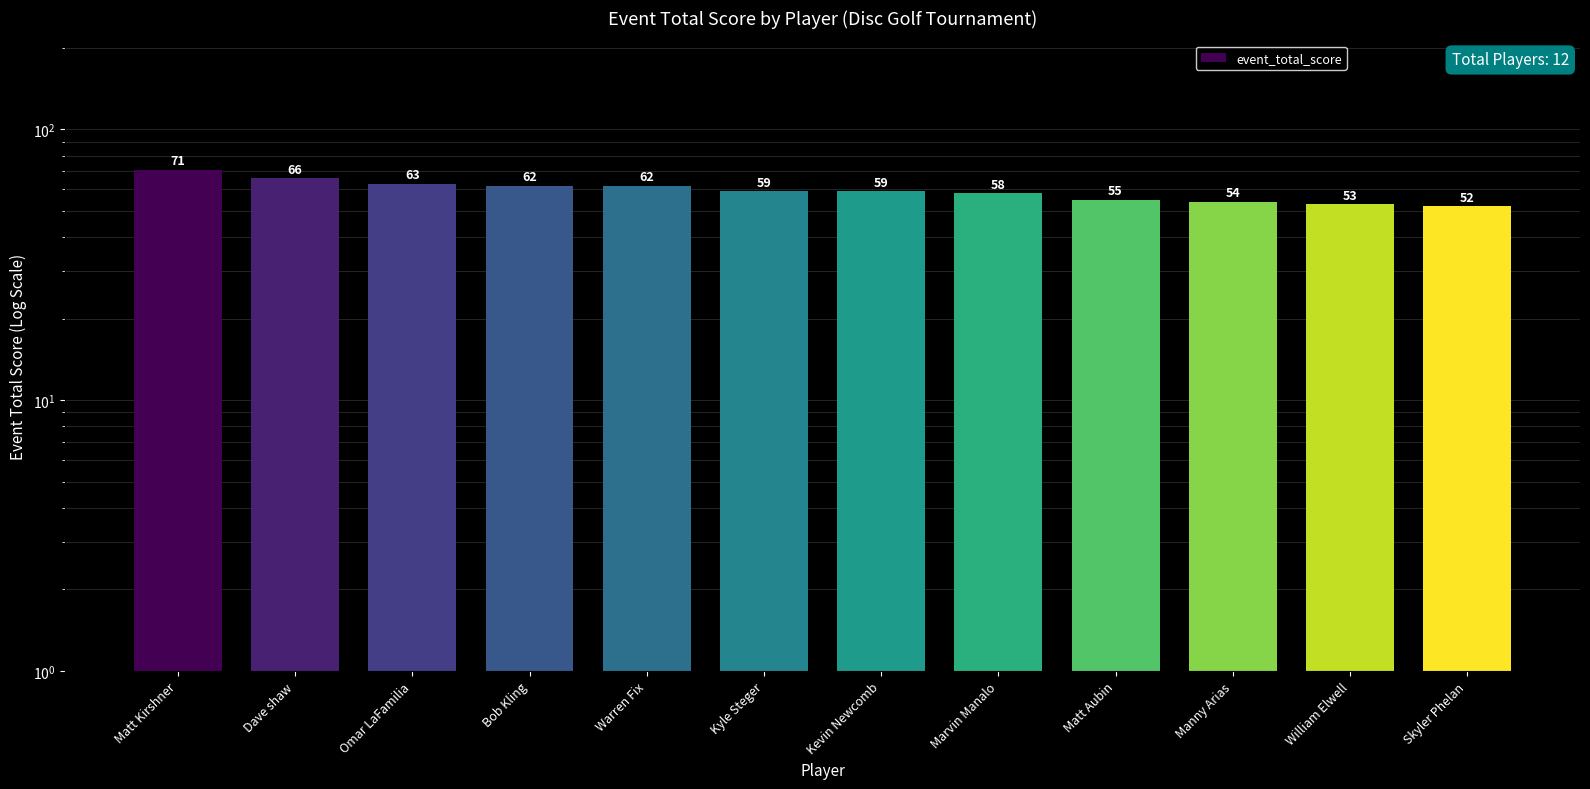

Reading right to left, extract all data points from this chart.

52	53	54	55	58	59	59	62	62	63	66	71